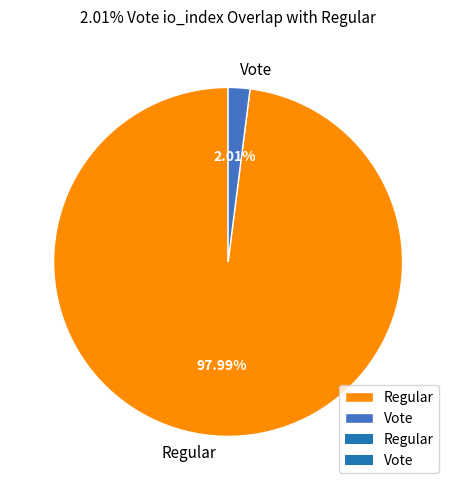

Do Regular and Vote together represent more than half of the pie?

Yes